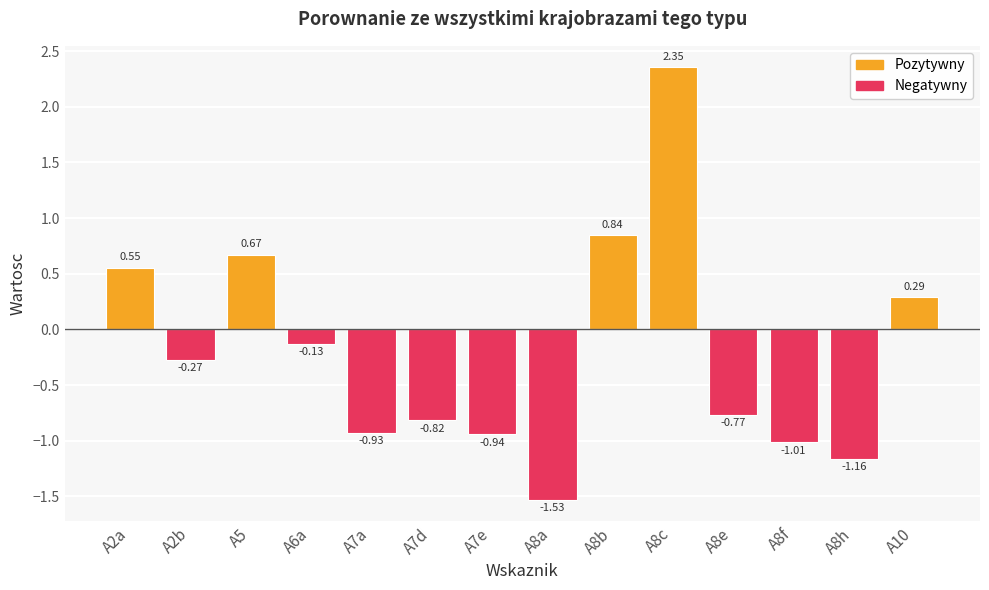

Which has a higher value, A2b or A6a?

A6a